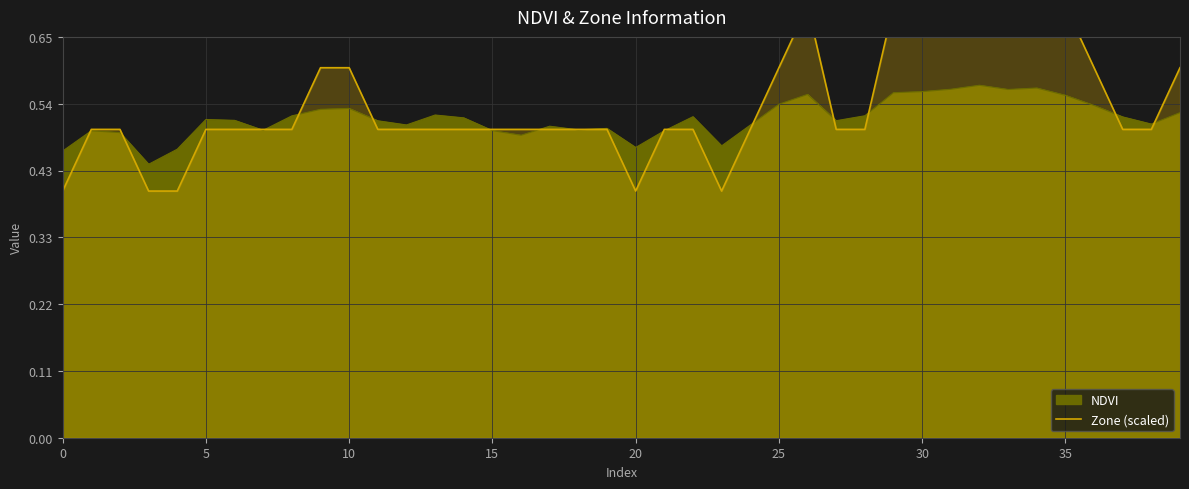

True or false: NDVI has a value of 0.2 at 15.

False